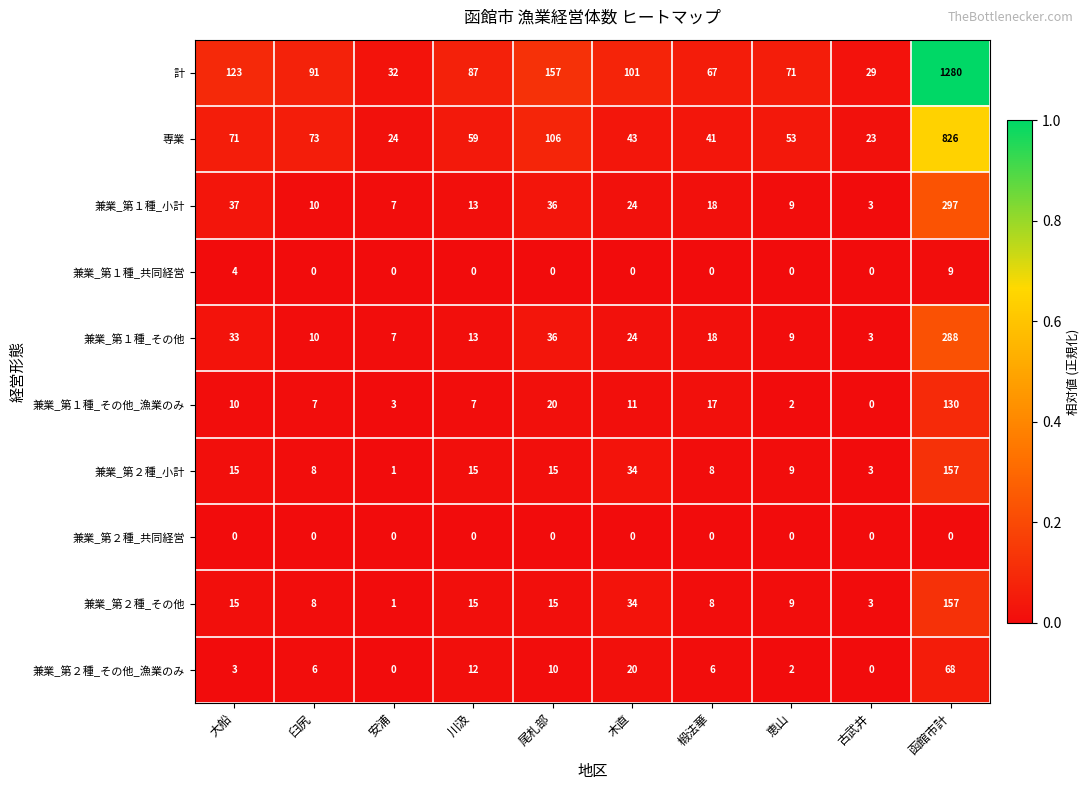

The 兼業_第２種_小計 series shows 12 at 椴法華. True or false?

False